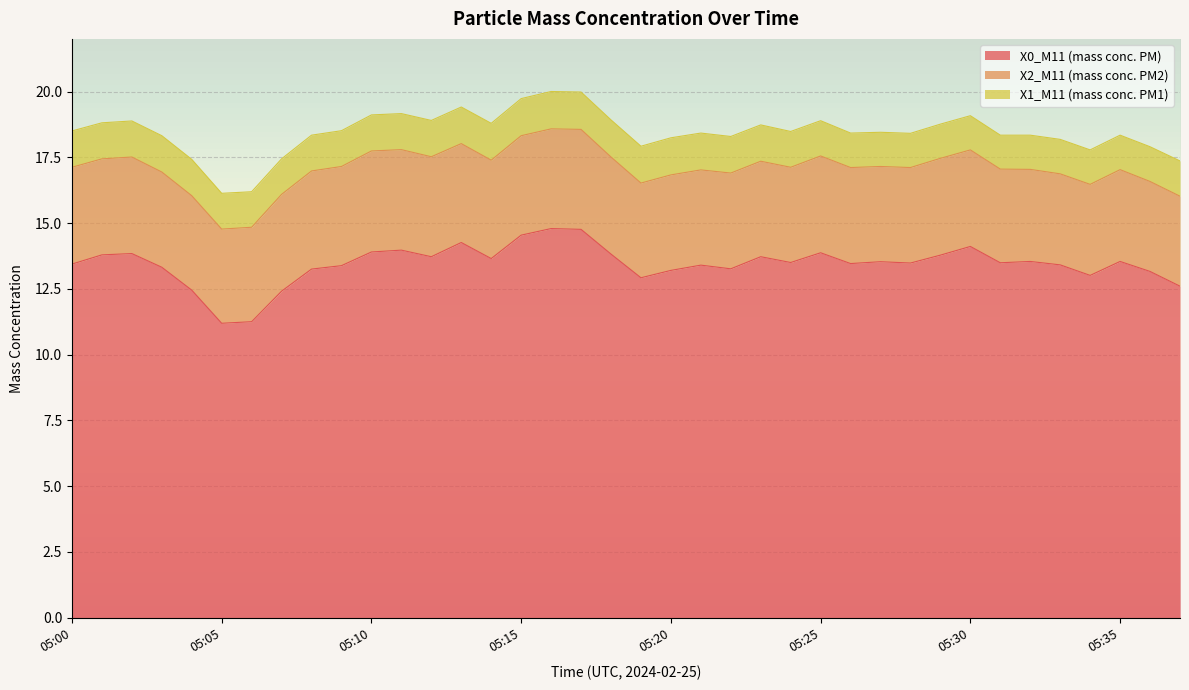

What is the spread (max minus min) of values at 05:28?

12.2